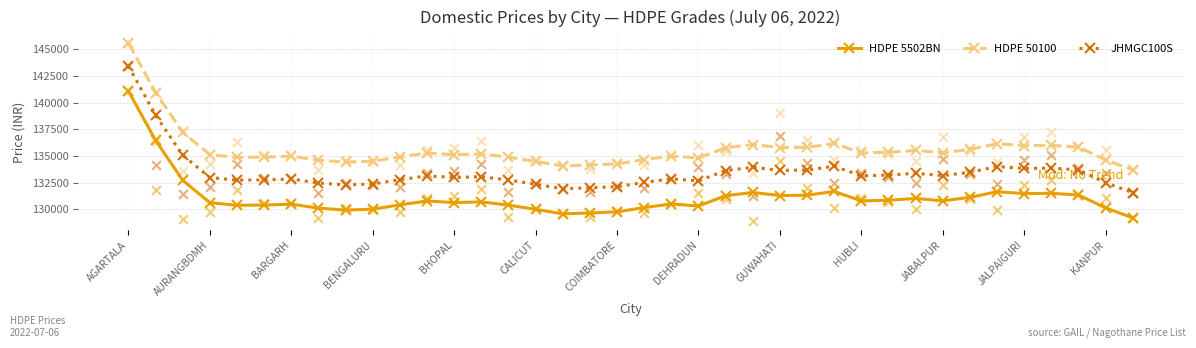

Which series has the largest total across all categories?

HDPE 50100